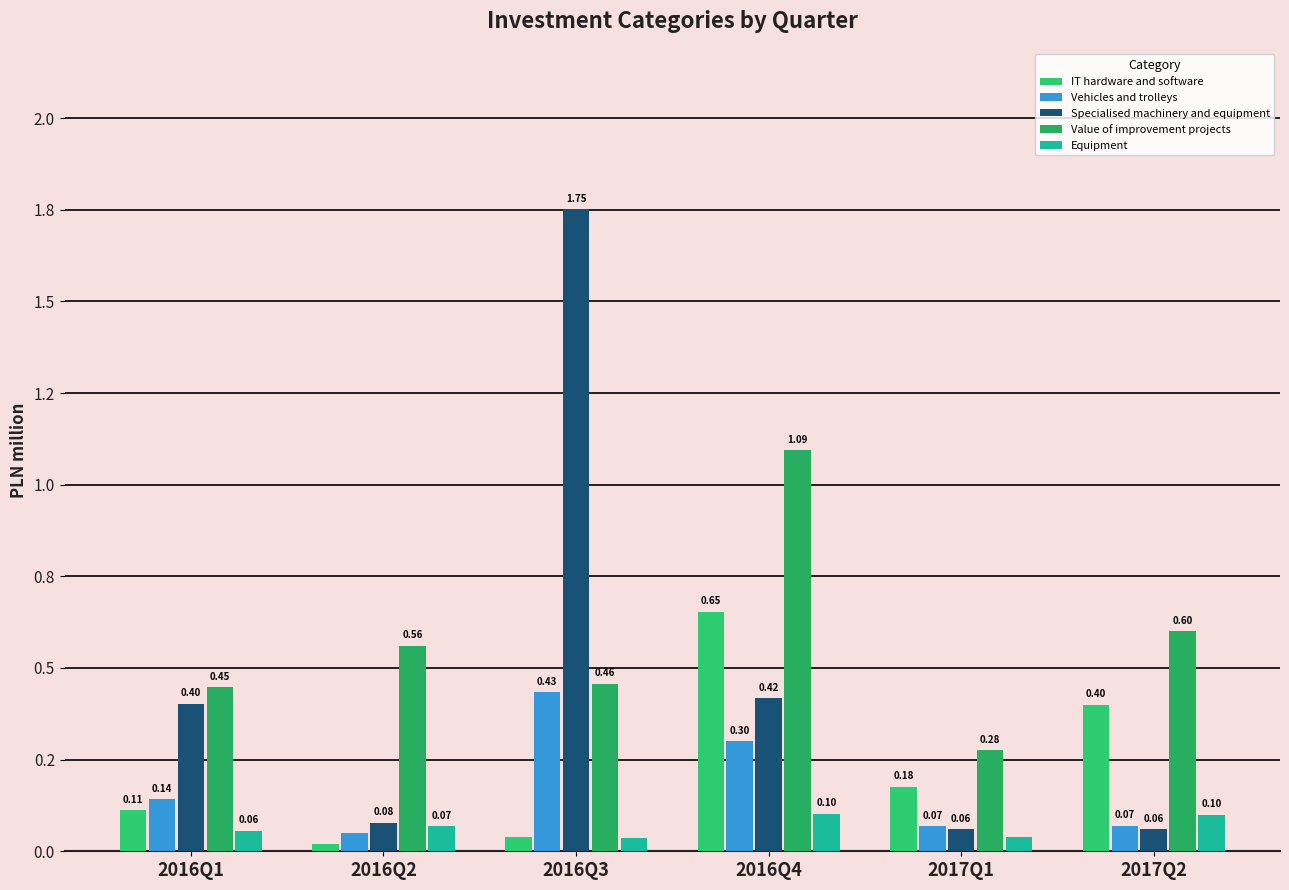

At which category does the chart reach its minimum across all series?

2016Q2